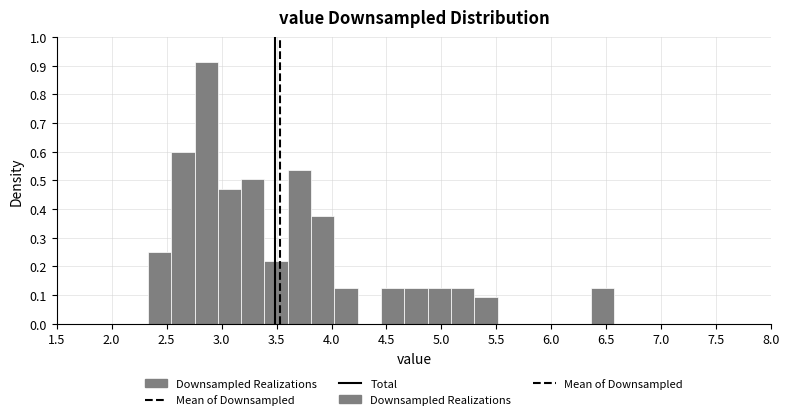

Reading left to right, transcribe this chart: for each bar, give the range it covers on the x-axis and its height. Neither the bar edges nor the heights are printed on the chart, so give them approximately, as read against the axes.

2.35 to 2.55: 0.25
2.55 to 2.75: 0.60
2.75 to 2.95: 0.91
2.95 to 3.20: 0.47
3.20 to 3.40: 0.50
3.40 to 3.60: 0.22
3.60 to 3.80: 0.53
3.80 to 4.05: 0.38
4.05 to 4.25: 0.13
4.25 to 4.45: 0
4.45 to 4.65: 0.13
4.65 to 4.85: 0.13
4.85 to 5.10: 0.13
5.10 to 5.30: 0.13
5.30 to 5.50: 0.09
5.50 to 5.70: 0
5.70 to 5.95: 0
5.95 to 6.15: 0
6.15 to 6.35: 0
6.35 to 6.55: 0.13